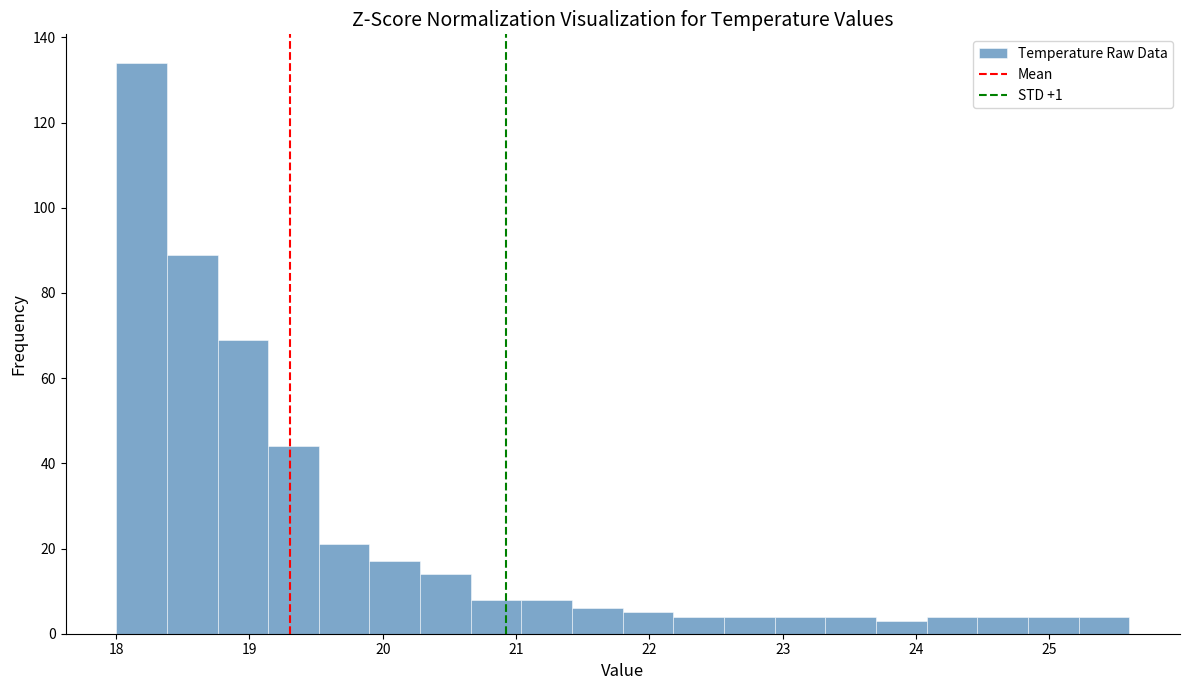

Around what value on the x-axis is the tallest bar? Give the approximate position of its centre, as read against the axis.

18.2